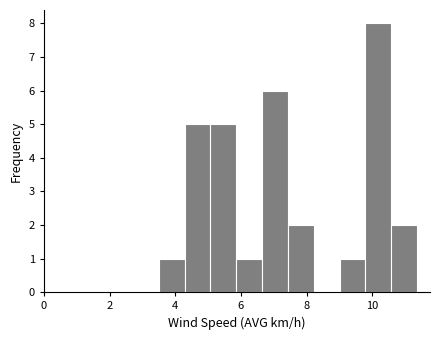

Read against the x-axis, roughly where is the centre of the tallest bar?

10.2